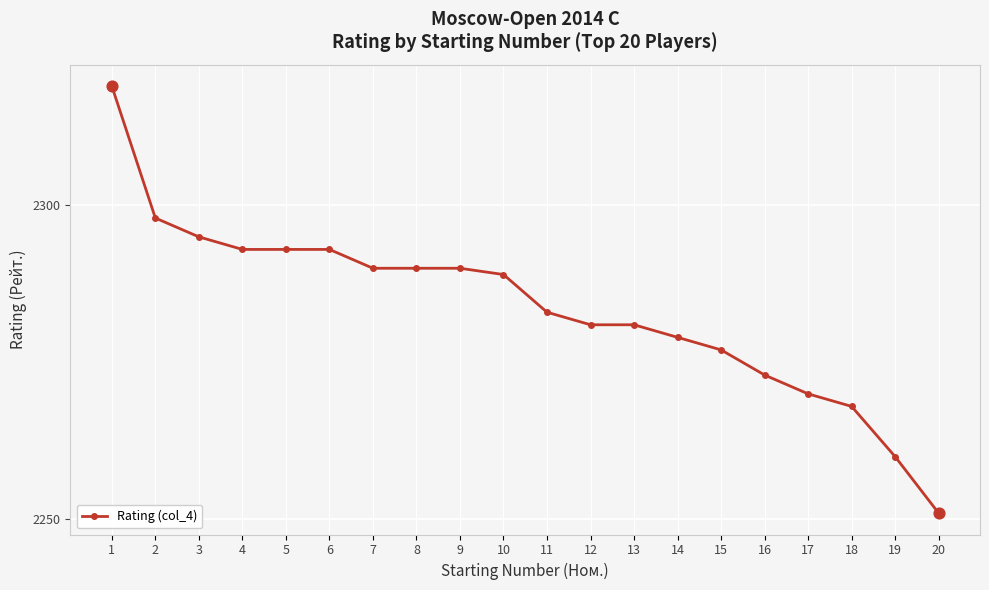

Which has a higher value, 2 or 18?

2